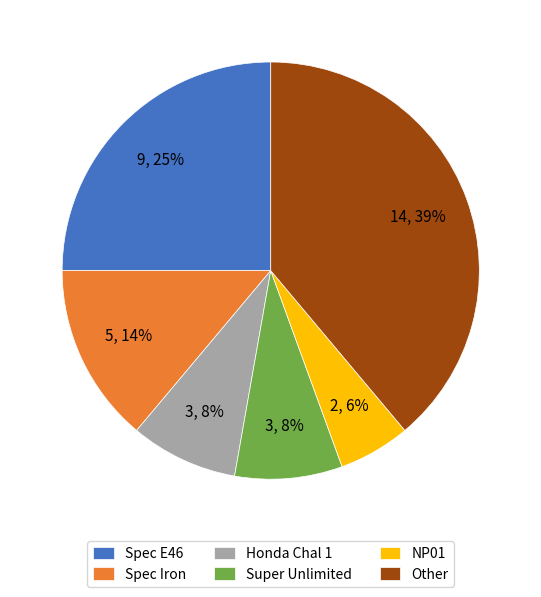

Do Super Unlimited and Spec Iron together represent more than half of the pie?

No